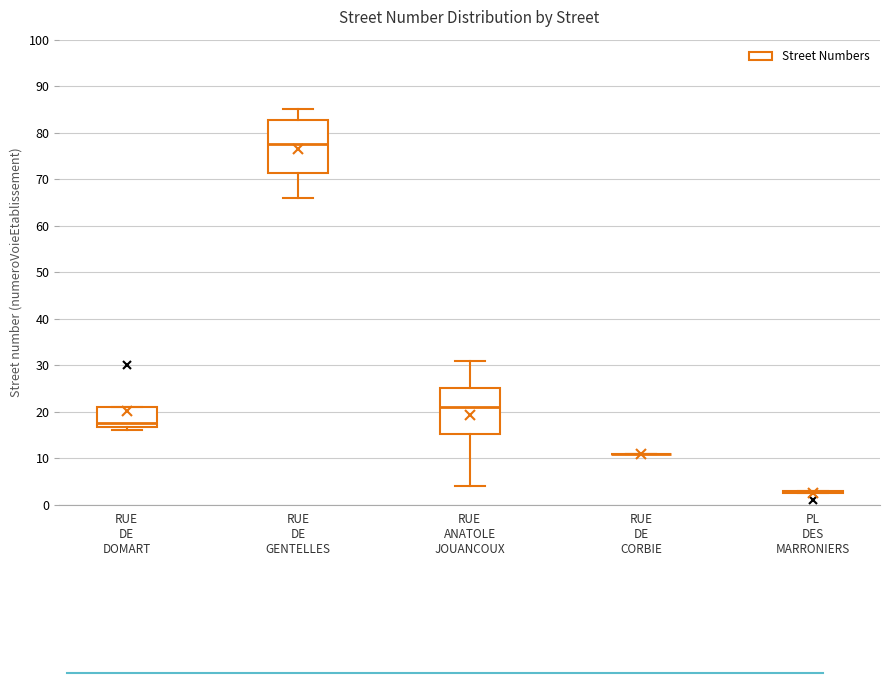

Reading left to right, read every box against the y-axis: the position of its median line, the range the box covers, and the ends of its whiskers. The values are not printed on the chart, so give them approximately, as read against the axis.

RUE DE DOMART: median 18, box 17 to 21, whiskers 16 to 21
RUE DE GENTELLES: median 78, box 71 to 83, whiskers 66 to 85
RUE ANATOLE JOUANCOUX: median 21, box 15 to 25, whiskers 4 to 31
RUE DE CORBIE: box collapsed to a line at 11, whiskers 11 to 11
PL DES MARRONIERS: box collapsed to a line at 3, whiskers 3 to 3